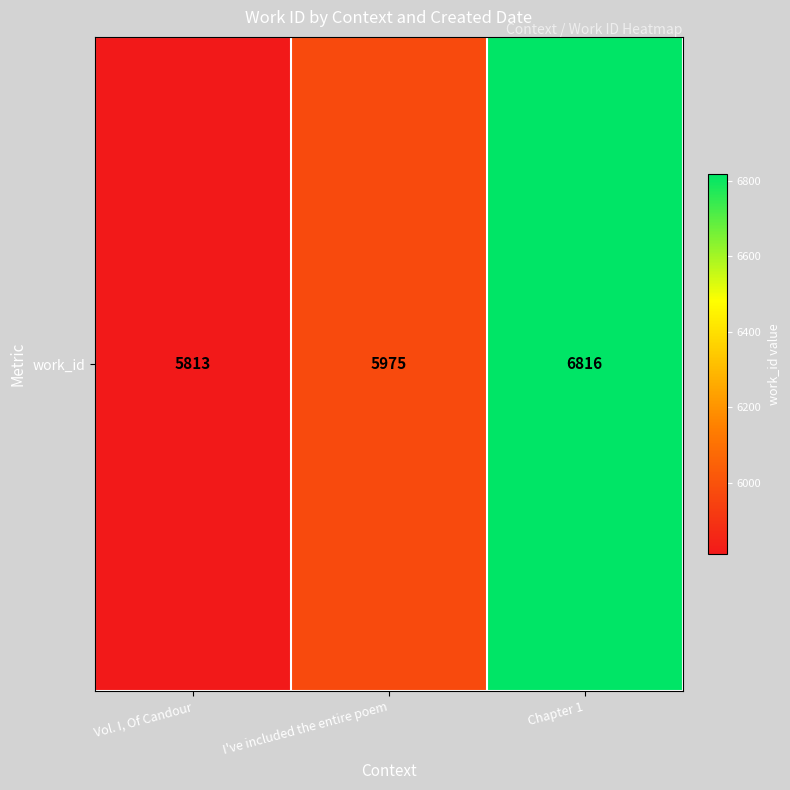

List the labels in order of value, largest first.

Chapter 1, I've included the entire poem, Vol. I, Of Candour